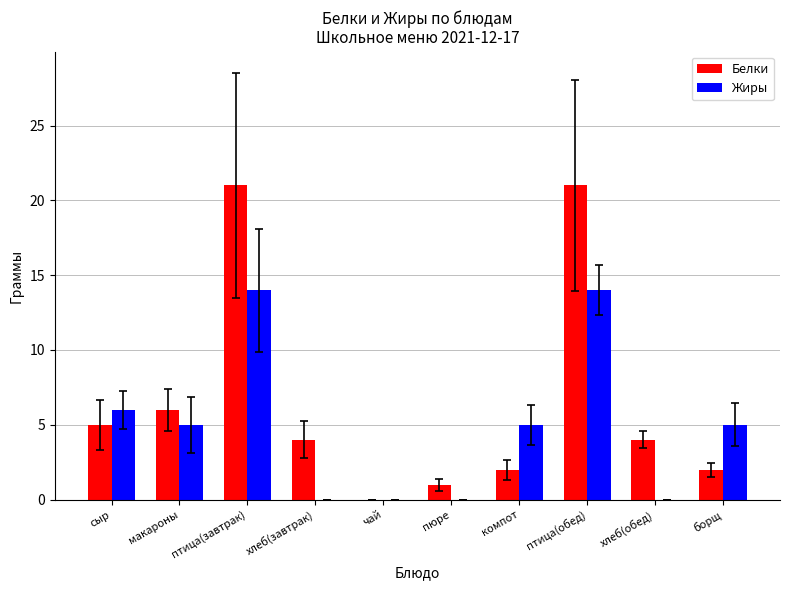

Does the chart contain stacked bars?

No